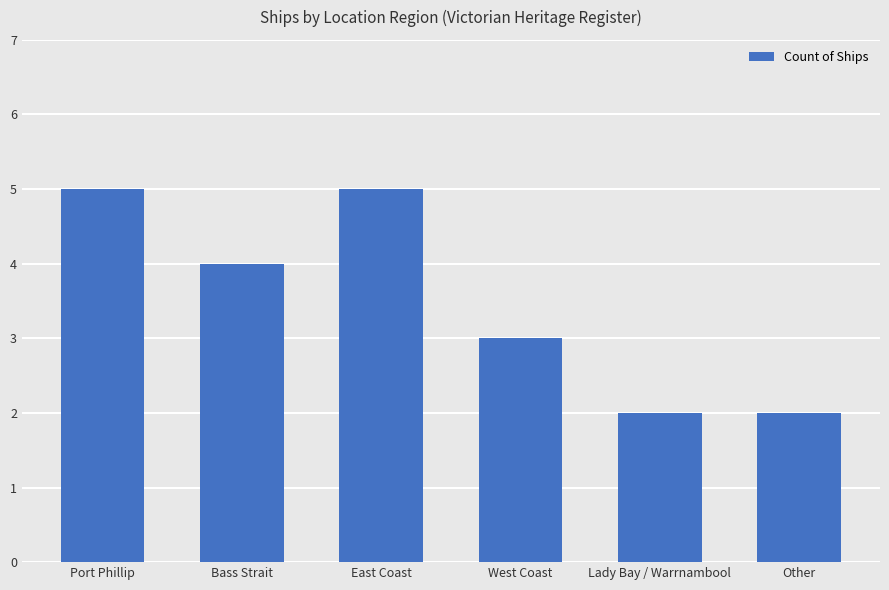

What position from the left is Port Phillip?

1